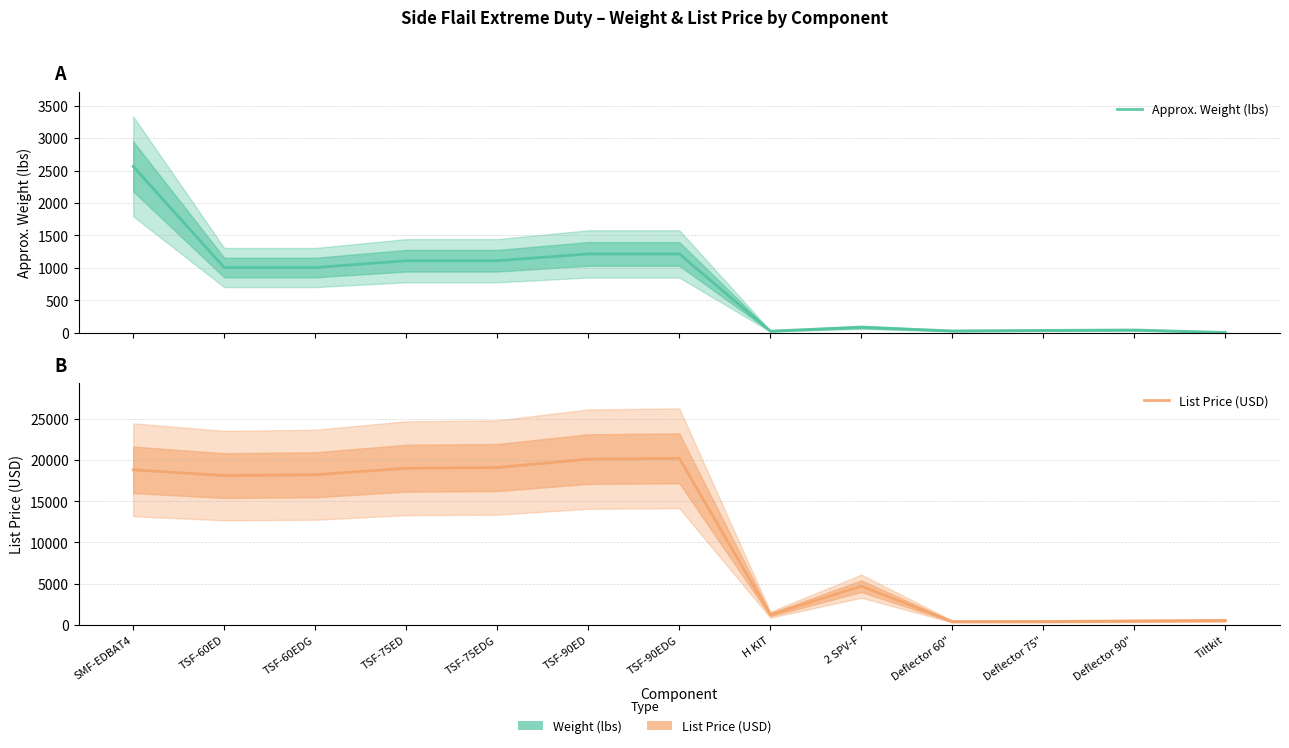

The List Price (USD) series shows 108 at Deflector 60". True or false?

False